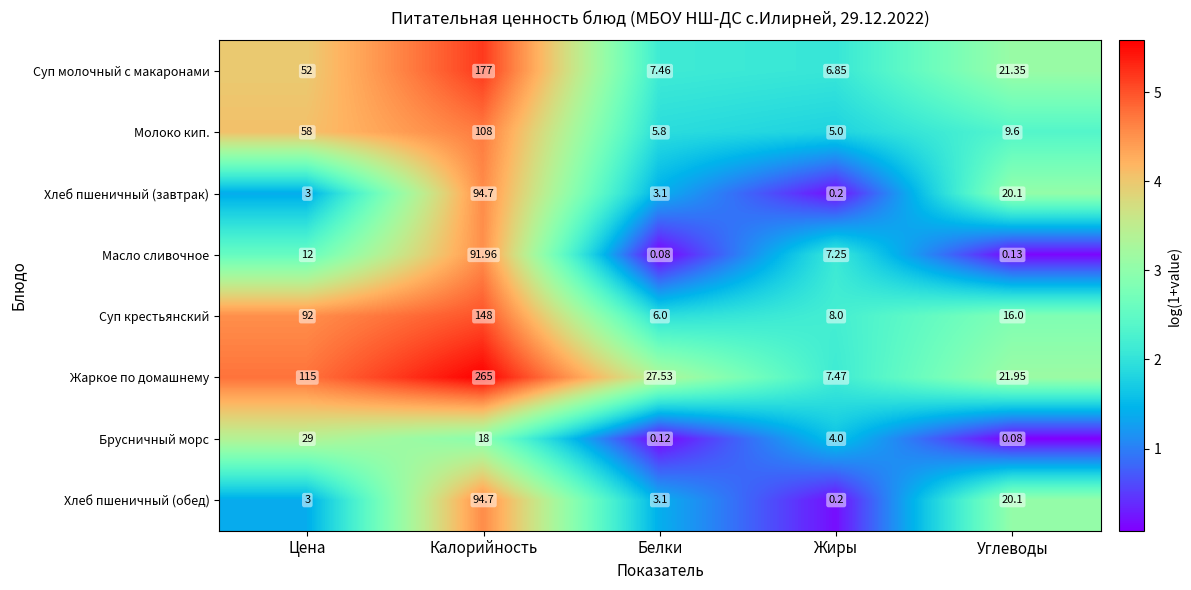

List the labels in order of Хлеб пшеничный (завтрак) value, largest first.

Калорийность, Углеводы, Белки, Цена, Жиры